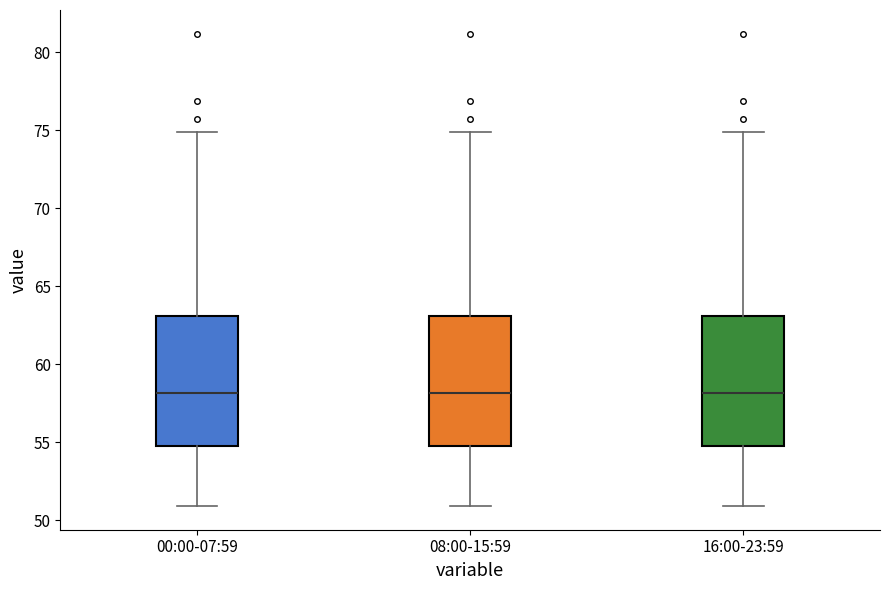

Reading left to right, read every box against the y-axis: the position of its median line, the range the box covers, and the ends of its whiskers. The values are not printed on the chart, so give them approximately, as read against the axis.

00:00-07:59: median 58, box 55 to 63, whiskers 51 to 75
08:00-15:59: median 58, box 55 to 63, whiskers 51 to 75
16:00-23:59: median 58, box 55 to 63, whiskers 51 to 75